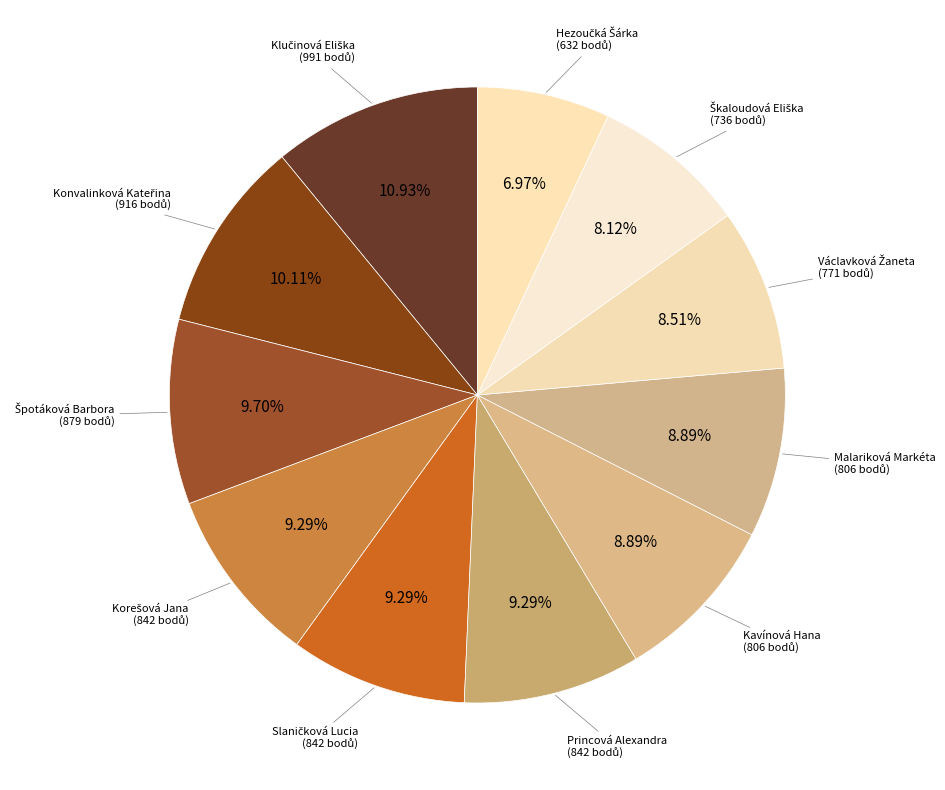

How many segments does this pie chart have?

11